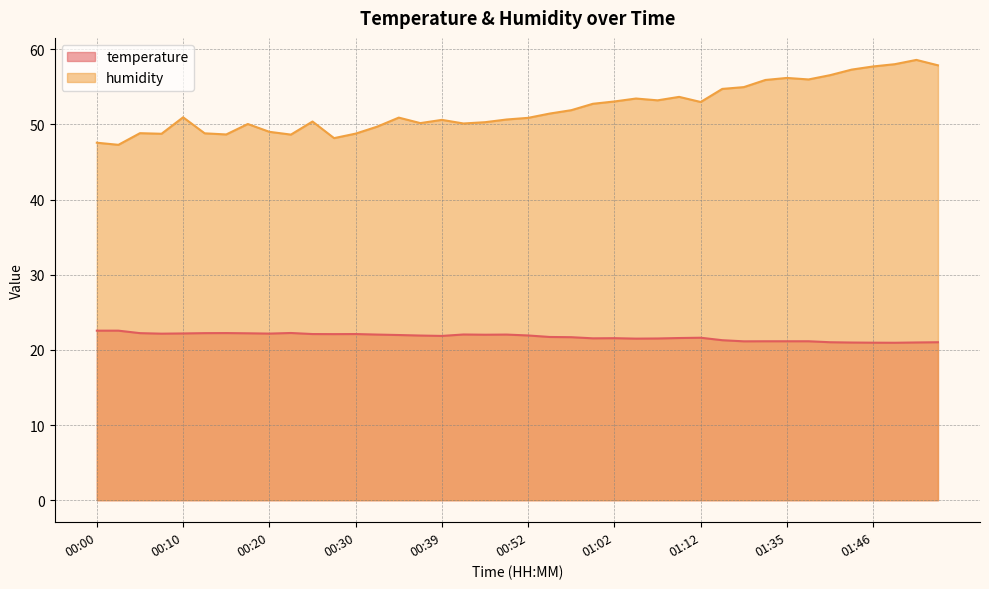

True or false: temperature and humidity intersect in this chart.

False